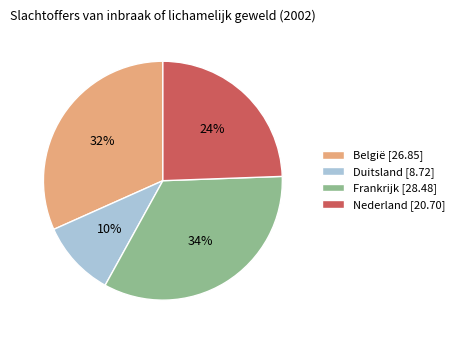

To the nearest percent, what is the average slice percentage?

25%